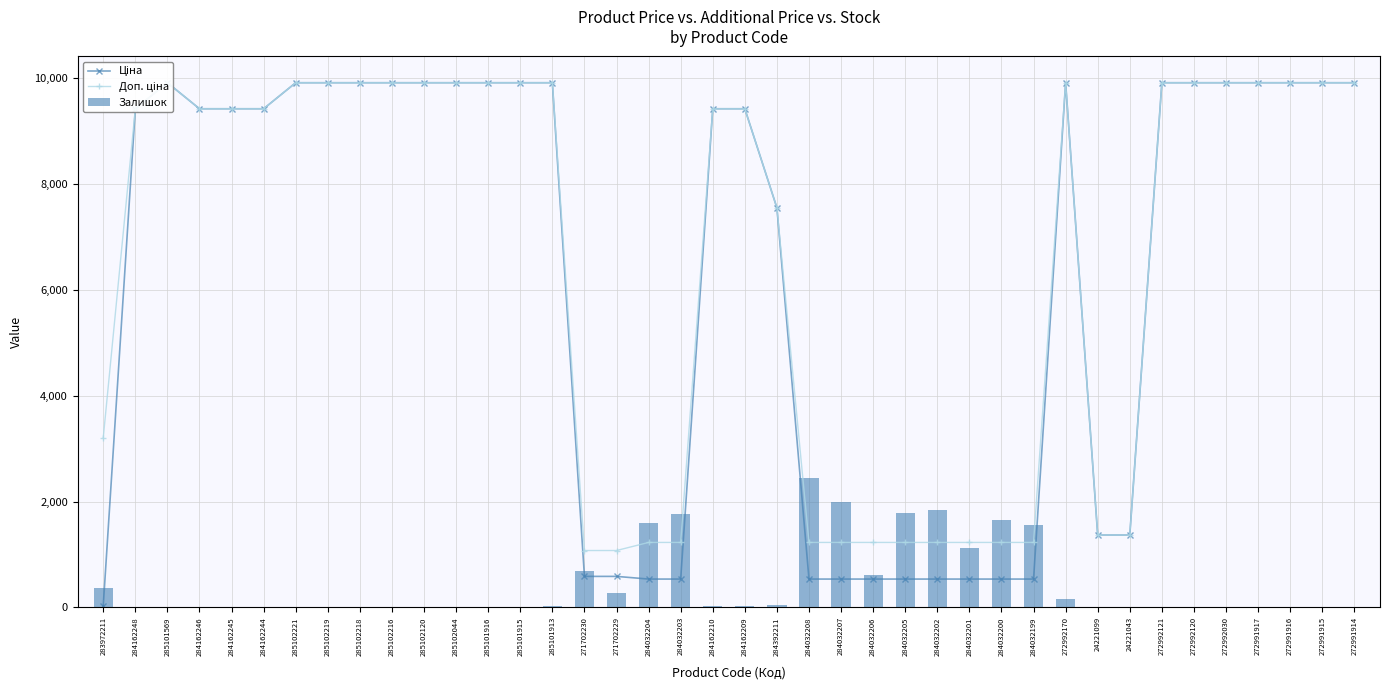

Are the bars horizontal?

No